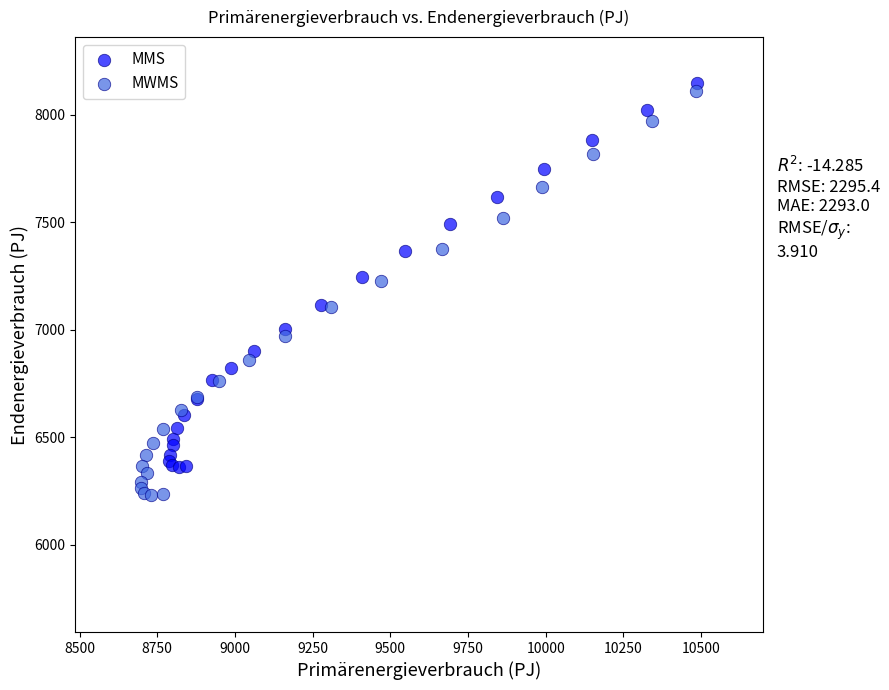

Which series reaches the minimum Y coordinate?

MWMS